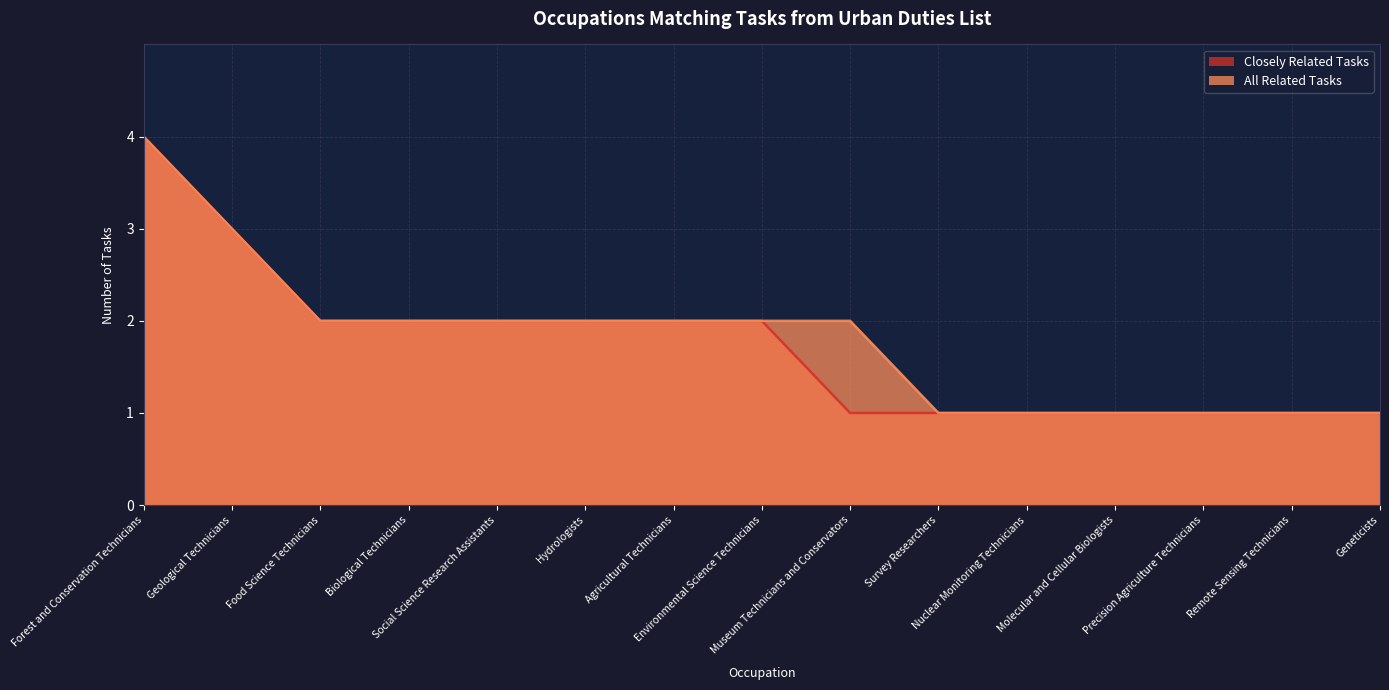

What is the difference between the maximum and minimum values in the All Related Tasks series?

3